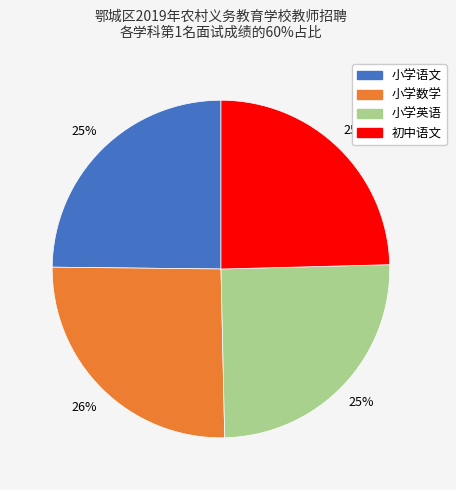

To the nearest percent, what is the average slice percentage?

25%